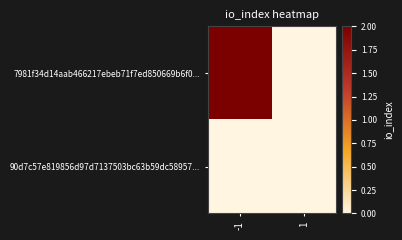

Rank the series by their maximum value, from lowest to highest.

90d7c57e819856d97d7137503bc63b59dc58957..., 7981f34d14aab466217ebeb71f7ed850669b6f0...